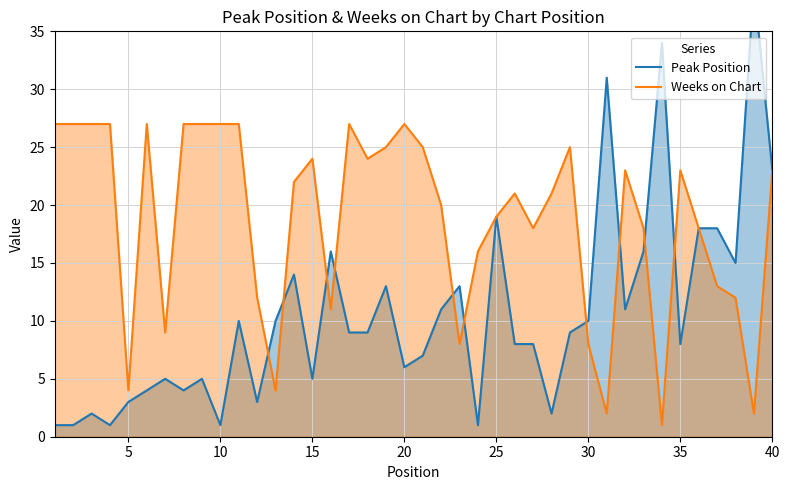

True or false: Weeks on Chart has a value of 4 at 5.

True